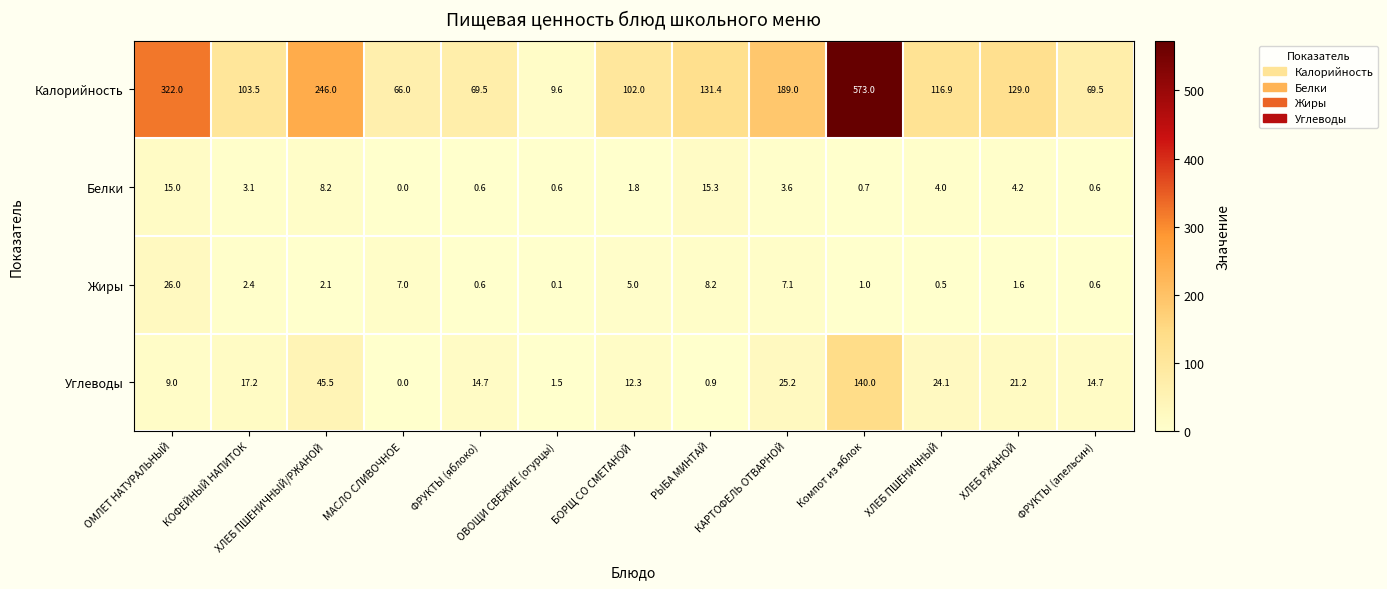

Which label corresponds to the largest value in the chart?

Компот из яблок